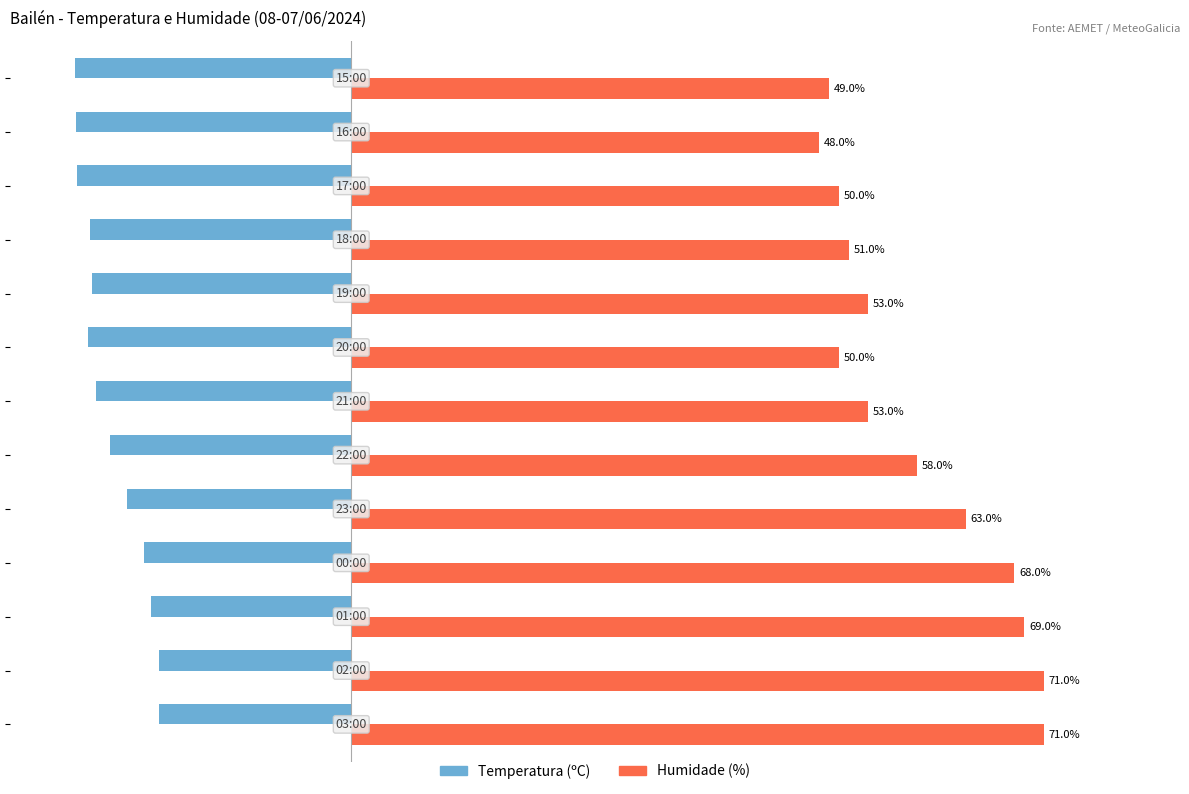

Which series has the largest total across all categories?

Humidade (%)